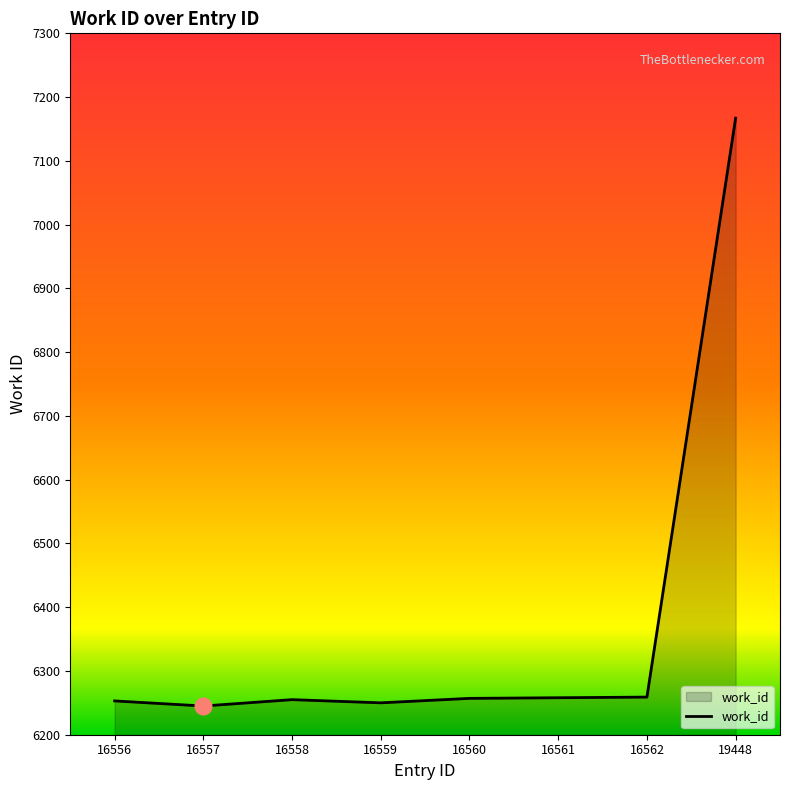

The chart shows a value of 1650 at 16556. True or false?

False